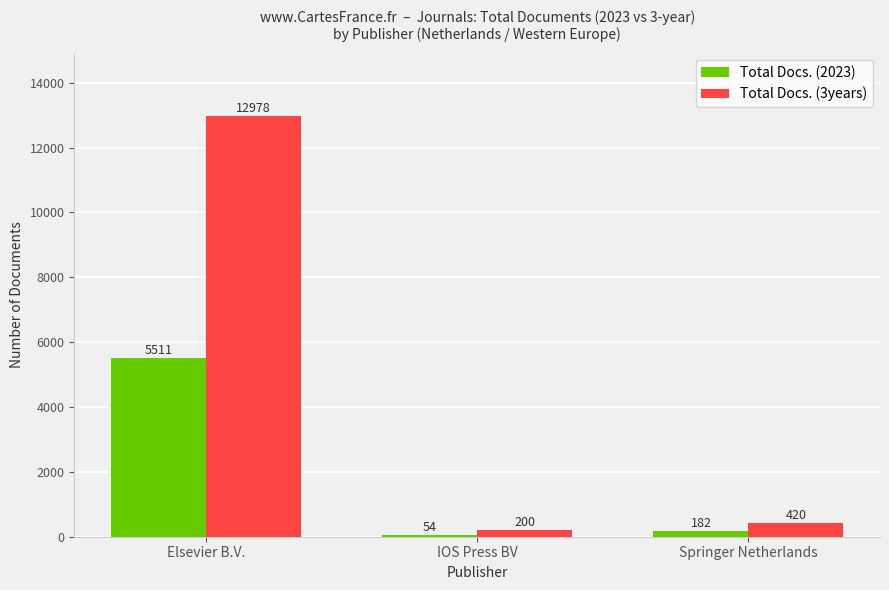

Is it true that Total Docs. (3years) equals 12978 at Elsevier B.V.?

True